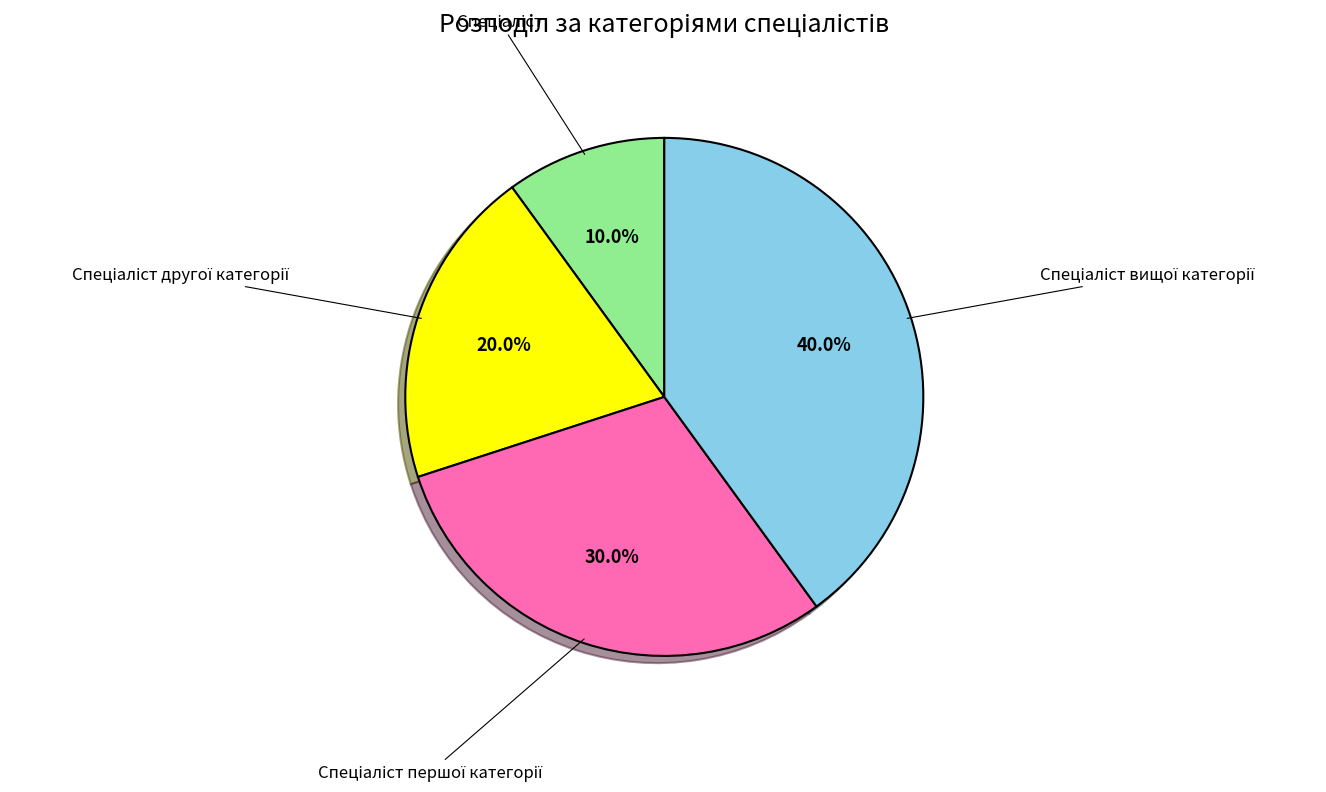

Is there a majority slice in this chart?

No